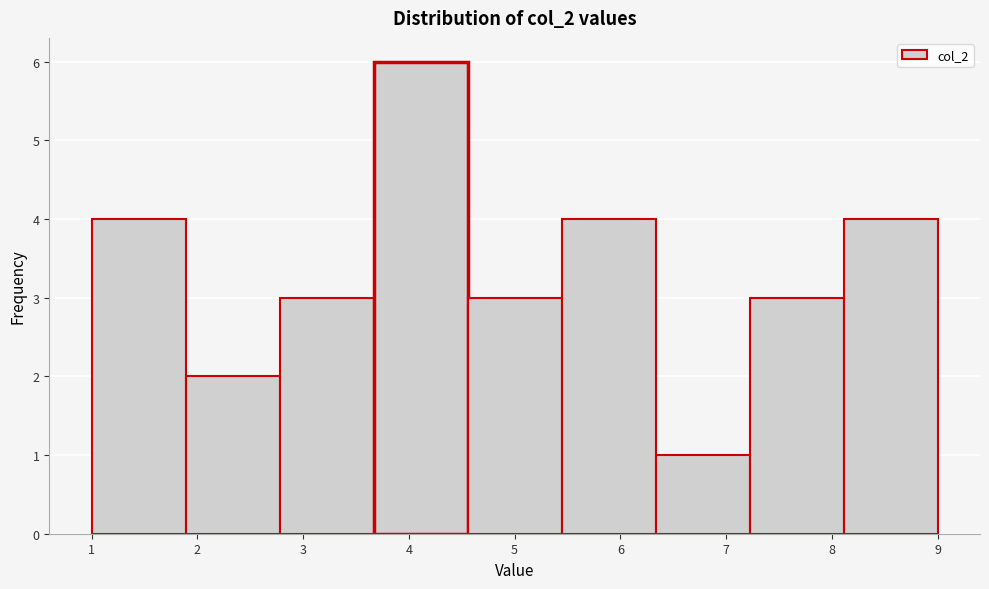

Reading left to right, list every bar in this chart as the range it spans on the x-axis followed by its height. Neither the bar edges nor the heights are printed on the chart, so give them approximately, as read against the axes.

1.0 to 1.9: 4
1.9 to 2.8: 2
2.8 to 3.7: 3
3.7 to 4.6: 6
4.6 to 5.4: 3
5.4 to 6.3: 4
6.3 to 7.2: 1
7.2 to 8.1: 3
8.1 to 9.0: 4